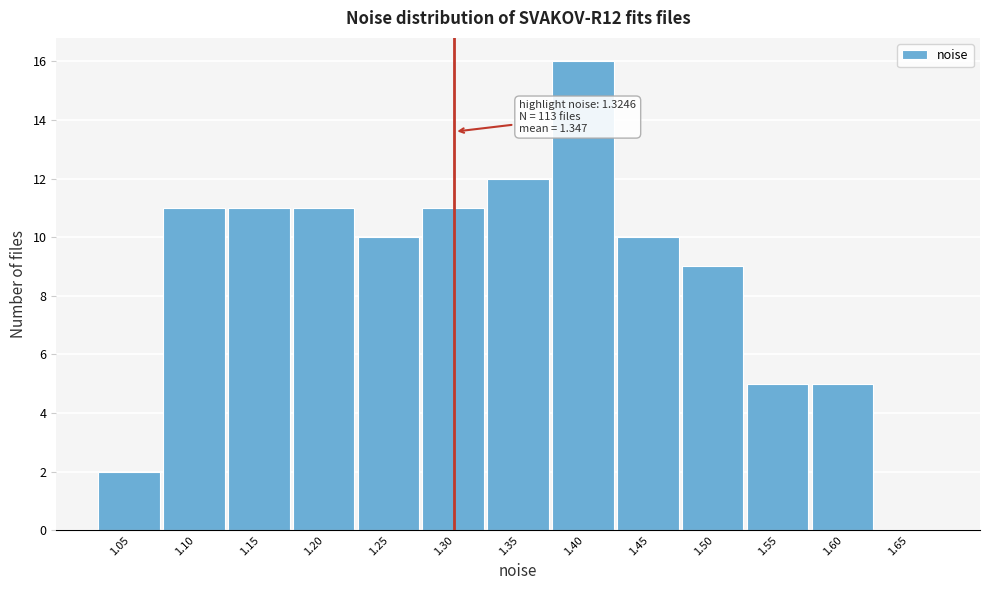

Reading left to right, extract all data points from this chart.

1.05=2	1.10=11	1.15=11	1.20=11	1.25=10	1.30=11	1.35=12	1.40=16	1.45=10	1.50=9	1.55=5	1.60=5	1.65=0